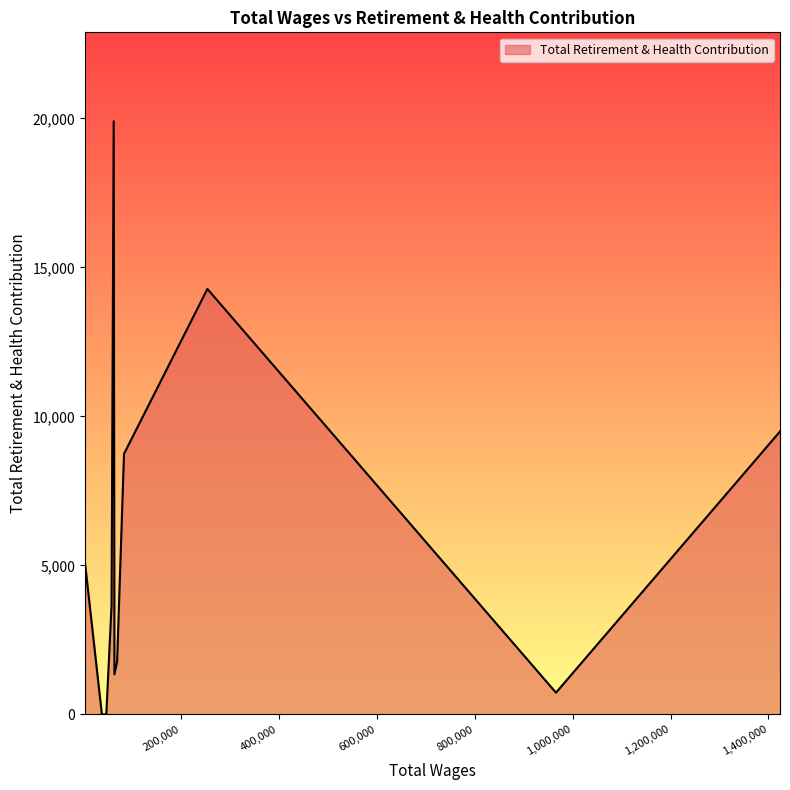

What is the difference between the maximum and minimum values?

19905